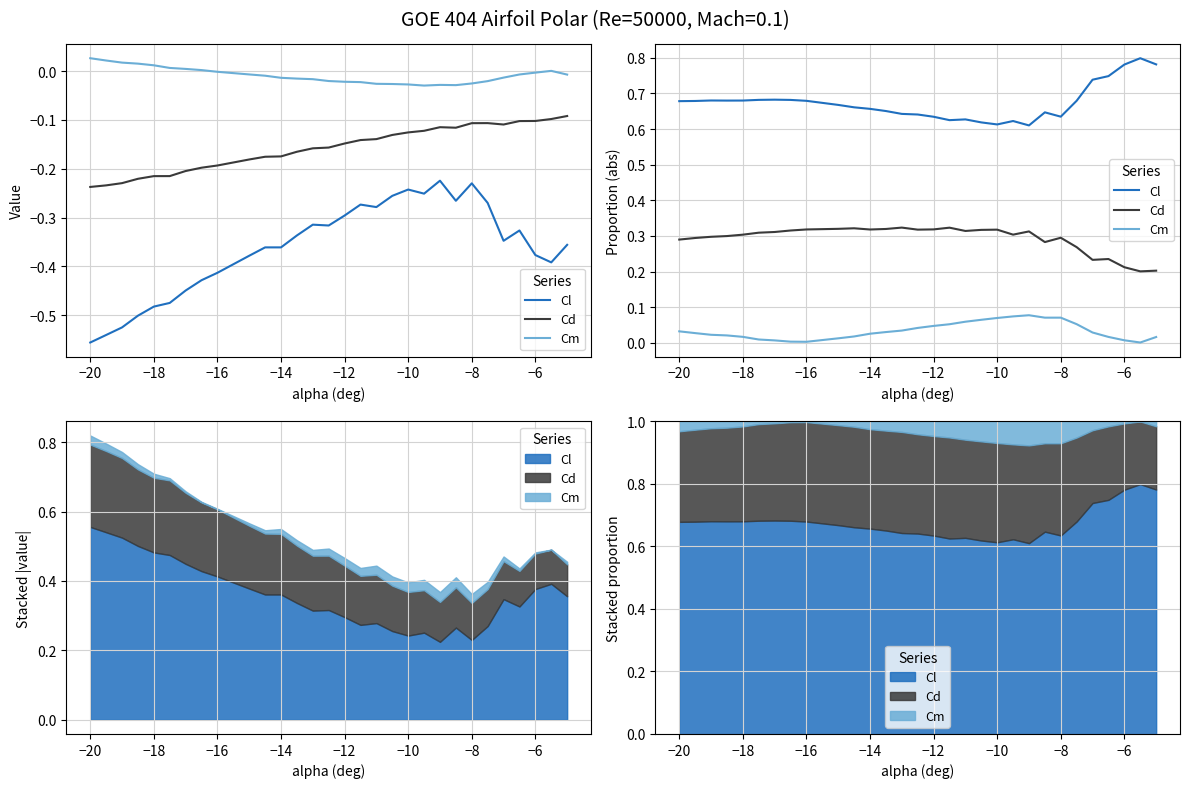

True or false: Cl and Cm cross at least once.

False